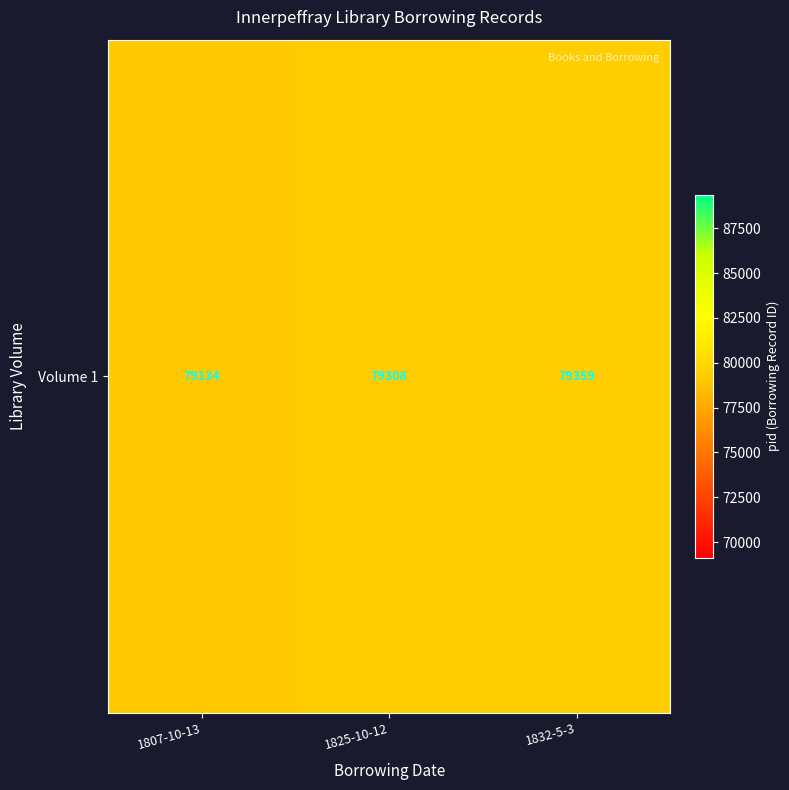

What is the sum of all values?

237801